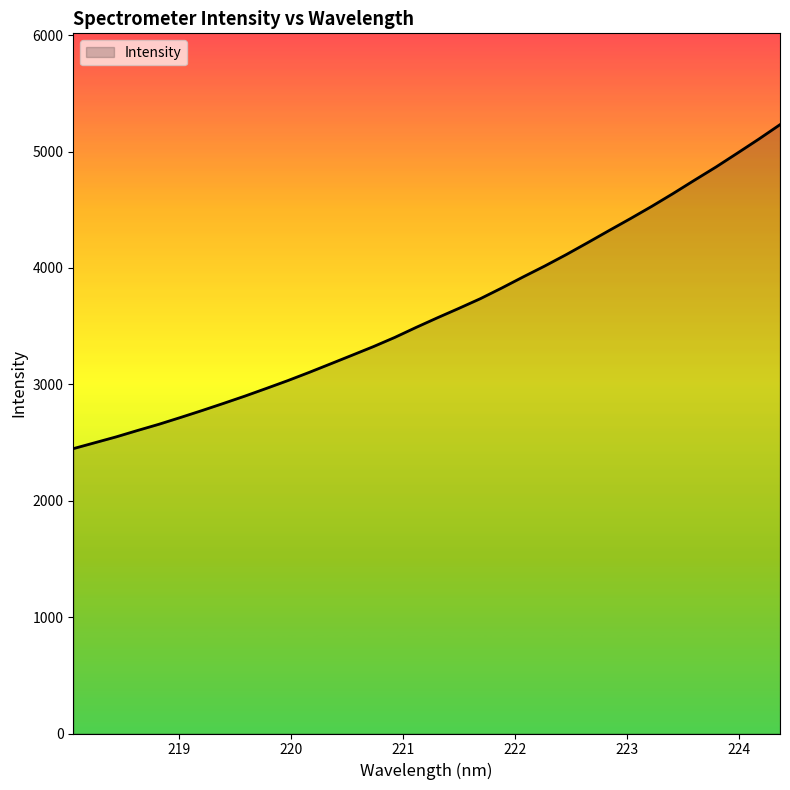

What is the greatest value displayed?

5230.9